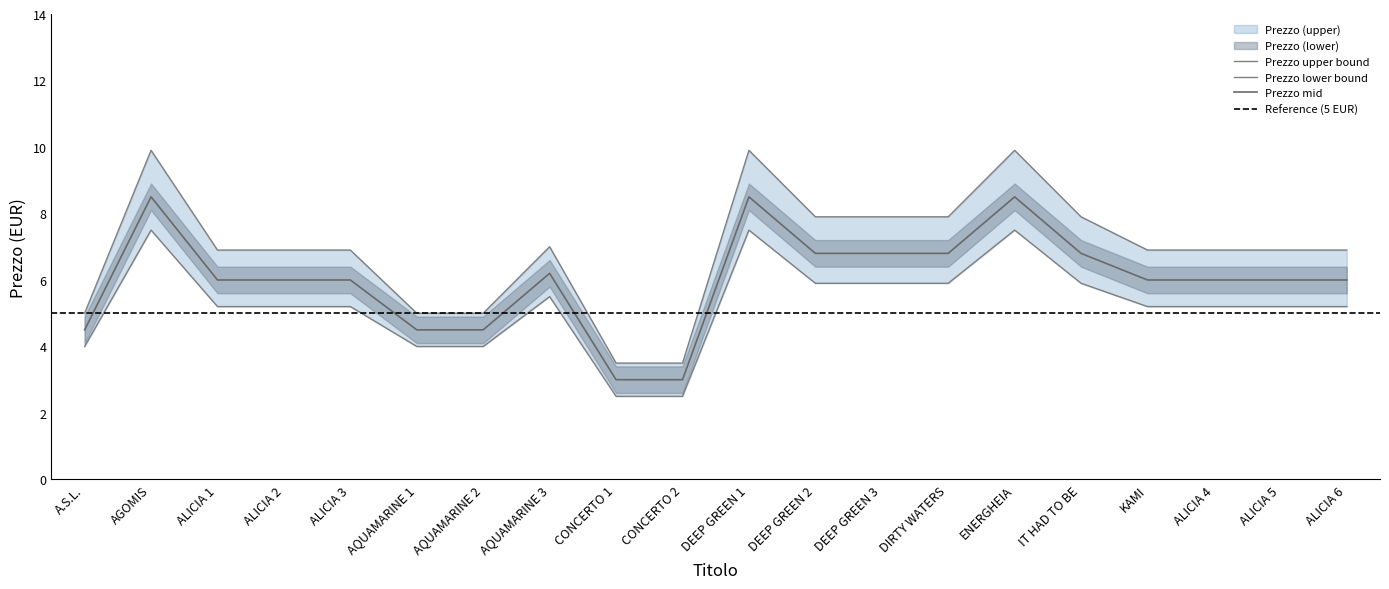

What is the sum of all Prezzo (upper) values?

138.6